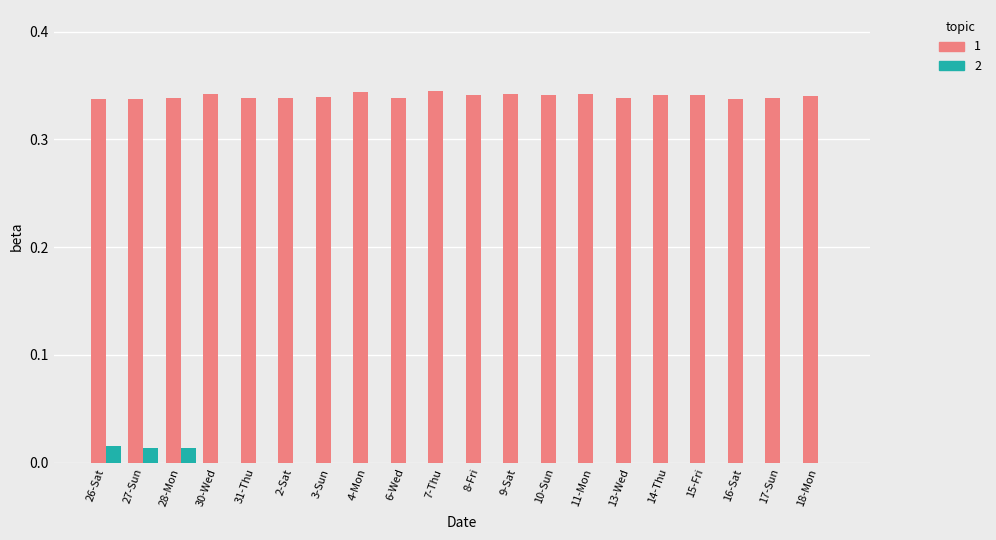

What is the total value across all series at 27-Sun?

0.4